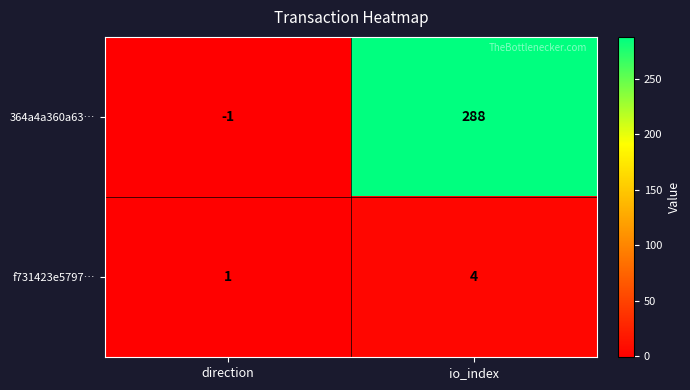

Reading left to right, extract all data points from this chart.

364a4a360a63…: direction=-1	io_index=288
f731423e5797…: direction=1	io_index=4